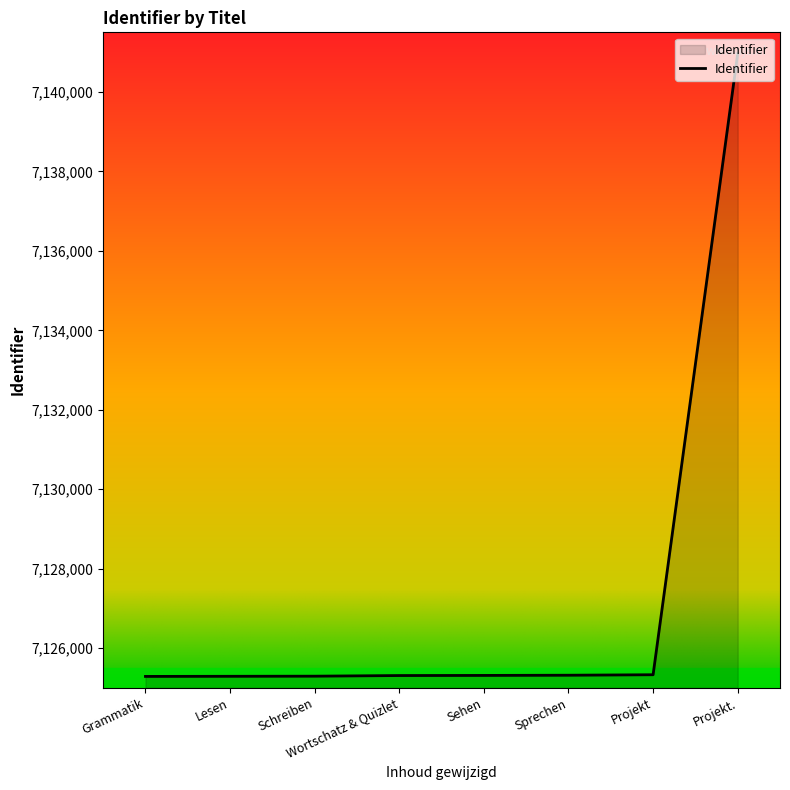

The value at Sprechen is 7125318. True or false?

True